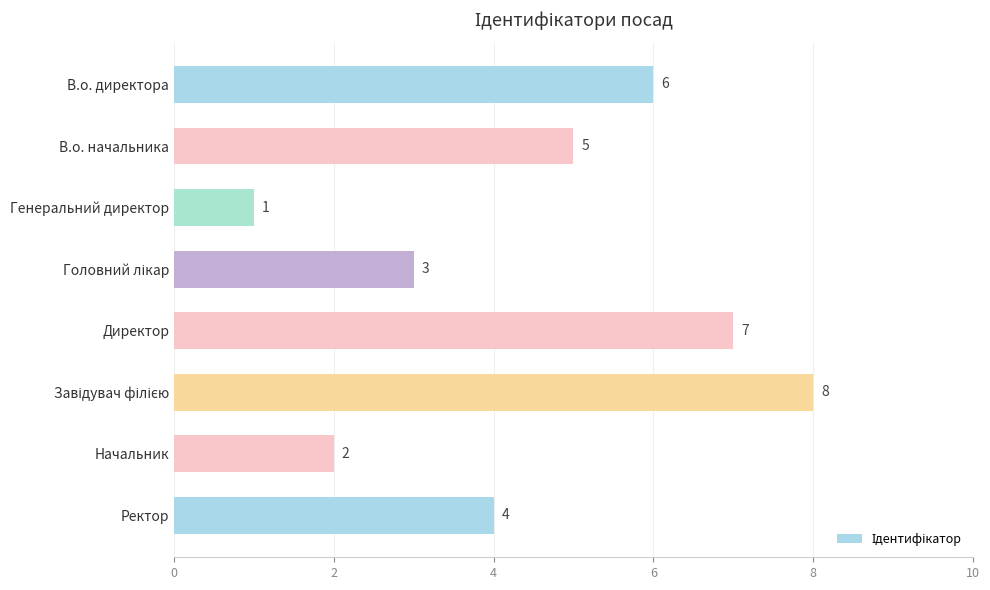

Reading top to bottom, transcribe all the data shown in this chart.

6	5	1	3	7	8	2	4